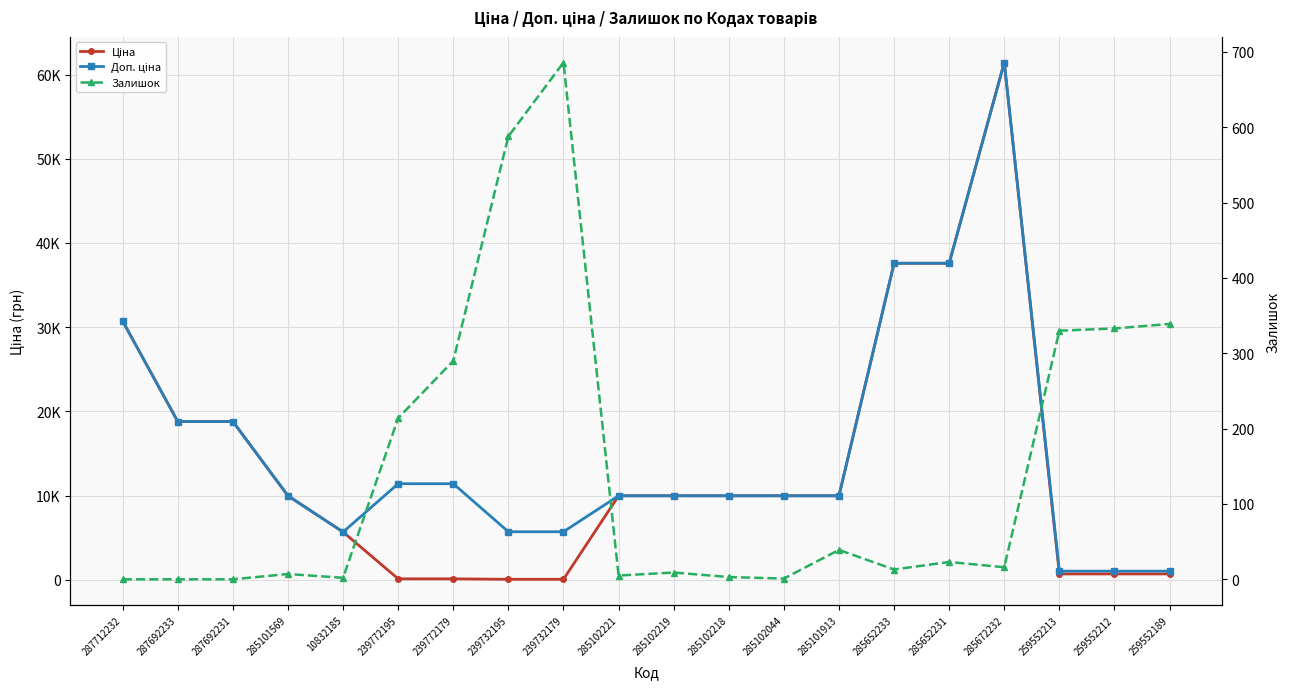

At which category does Залишок reach its first local peak?

285101569